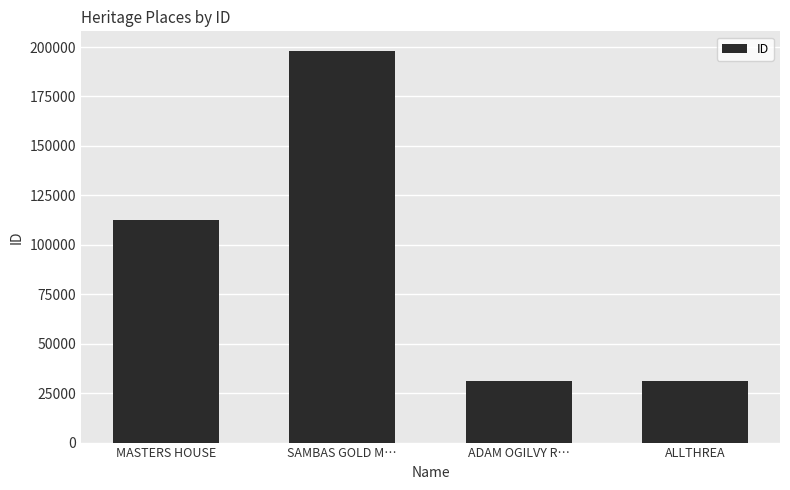

Which has a higher value, MASTERS HOUSE or ALLTHREA?

MASTERS HOUSE